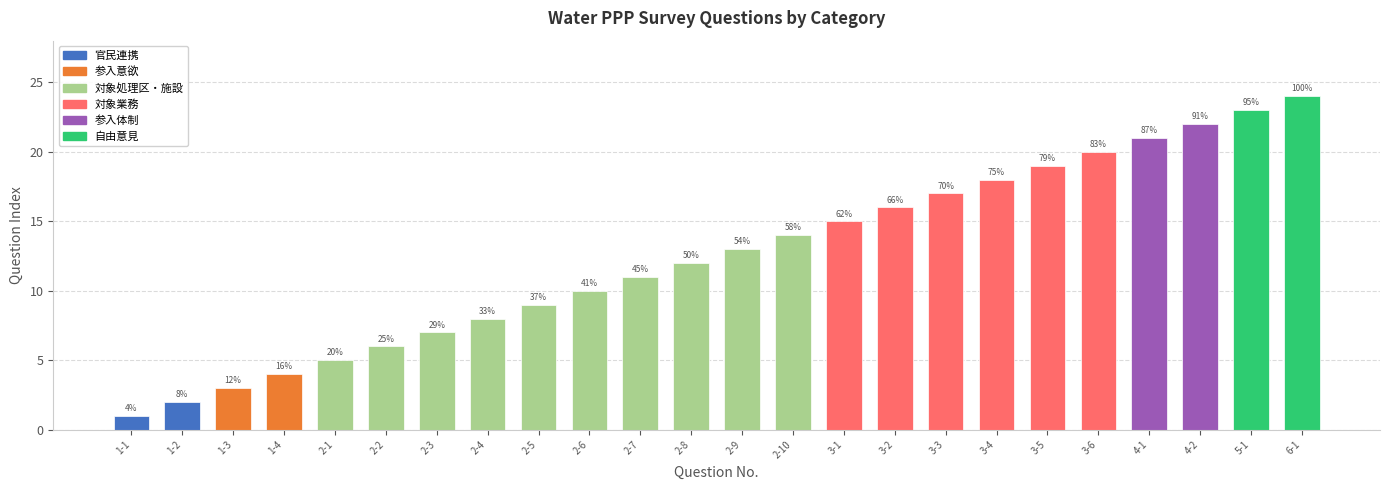

What is the label of the 15th bar from the left?

3-1